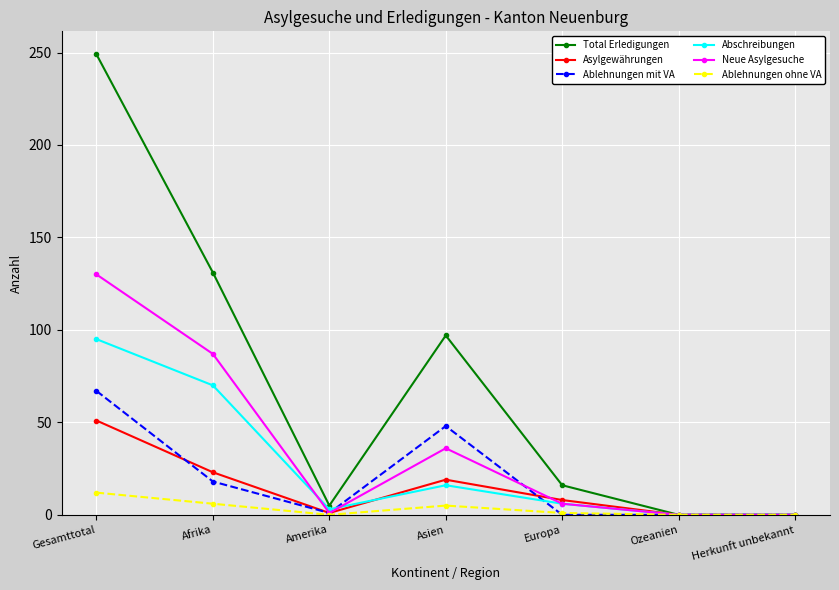

What is the difference between the maximum and minimum values in the Total Erledigungen series?

249